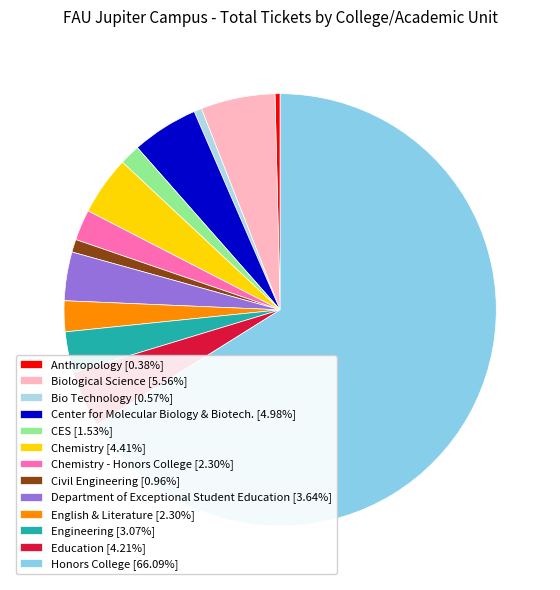

How many slices are in this pie chart?

13